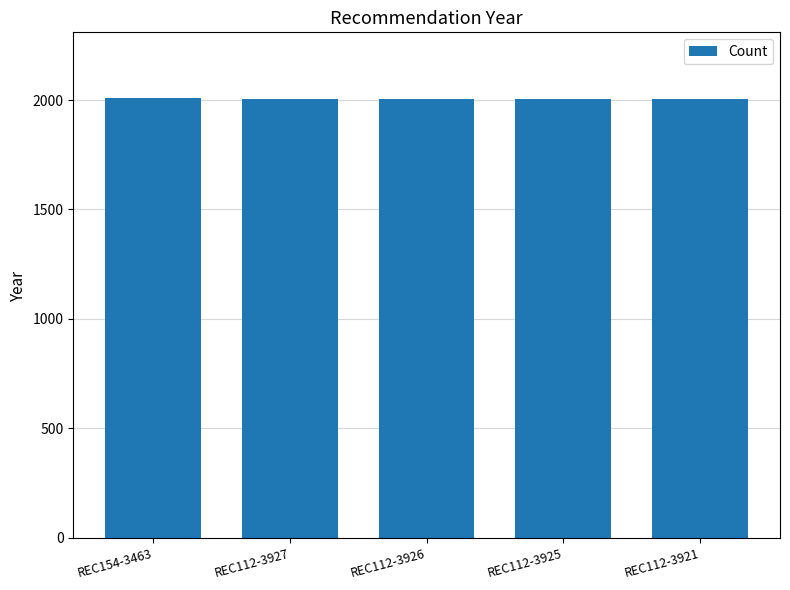

True or false: the data shows 2004 at REC112-3927.

True